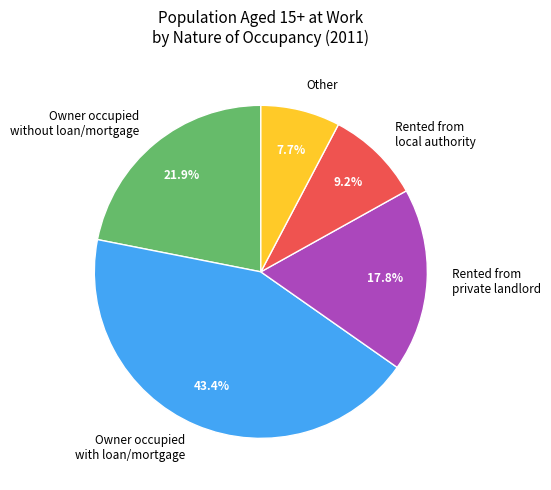

Which slice is the largest?

Owner occupied with loan/mortgage